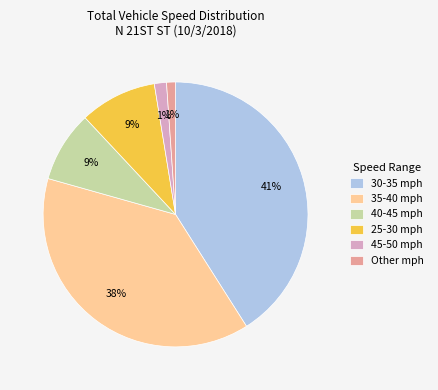

To the nearest percent, what portion does 40-45 mph represent?

9%